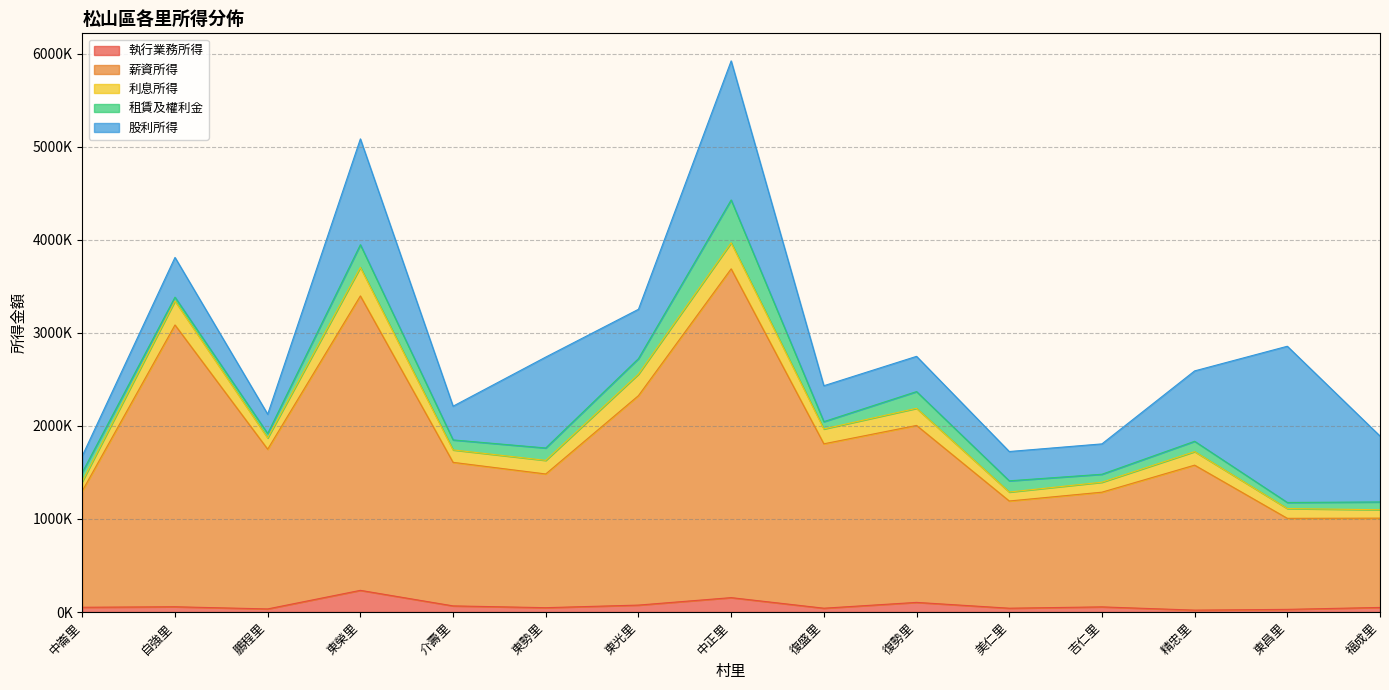

What is the maximum value shown in the chart?

3534600